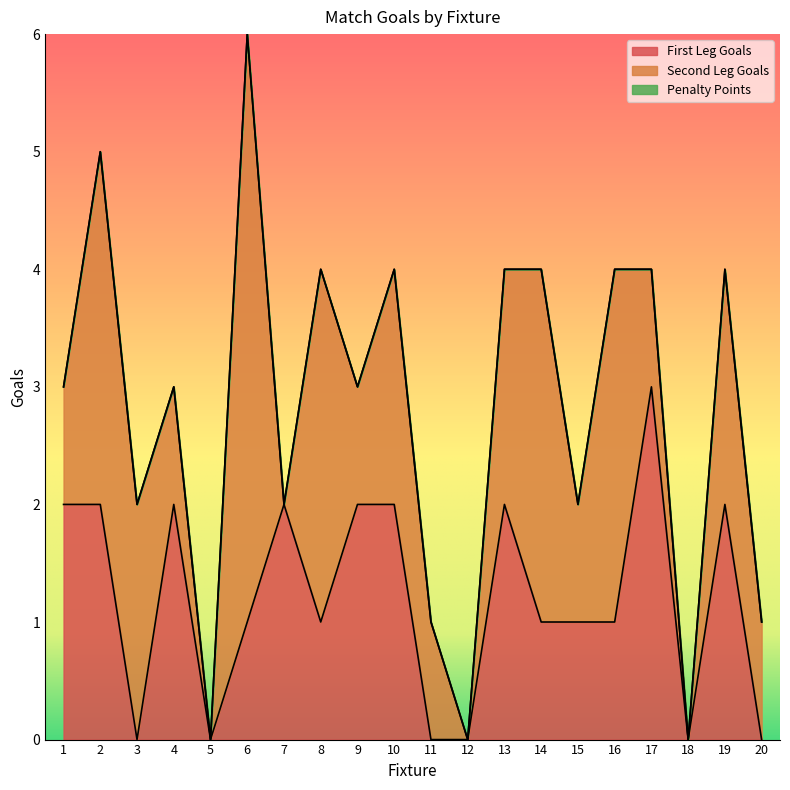

True or false: Penalty Points and Second Leg Goals cross at least once.

False